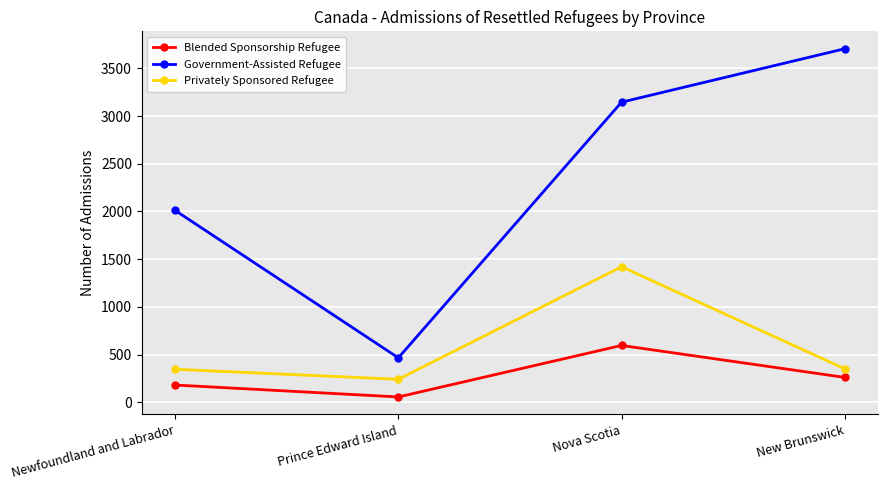

Is the value of Blended Sponsorship Refugee at Newfoundland and Labrador greater than the value of Privately Sponsored Refugee at New Brunswick?

No